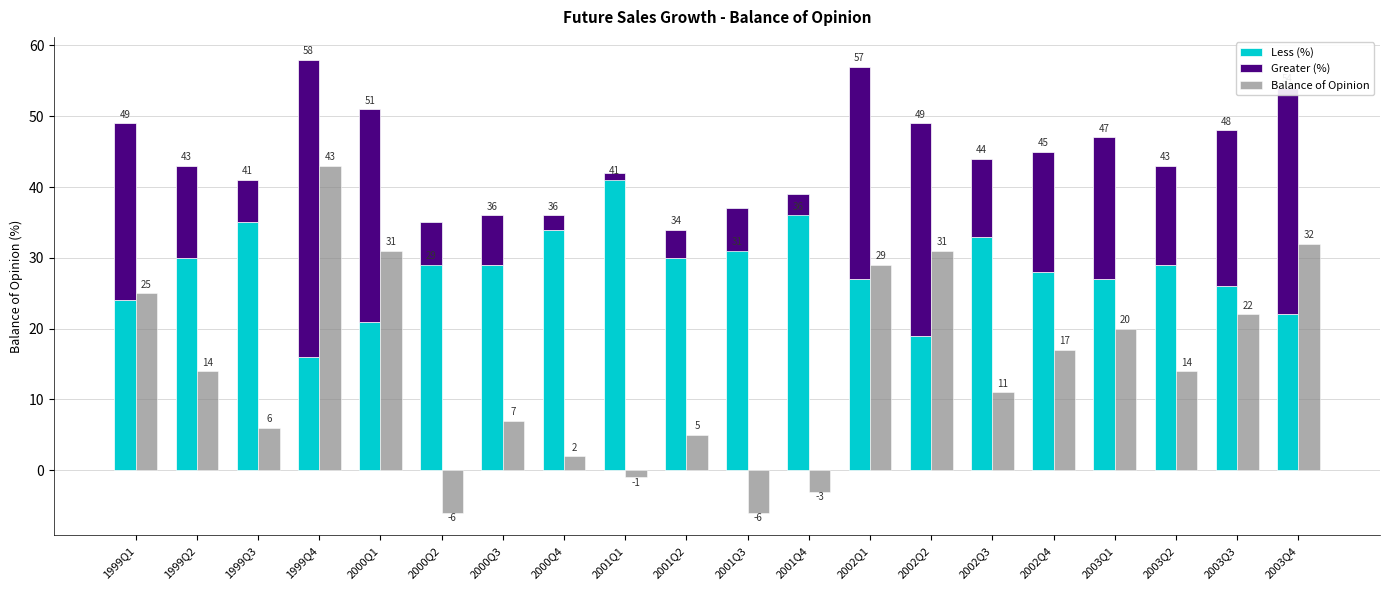

Is the value of Less (%) at 2003Q3 greater than the value of Balance of Opinion at 2003Q1?

Yes